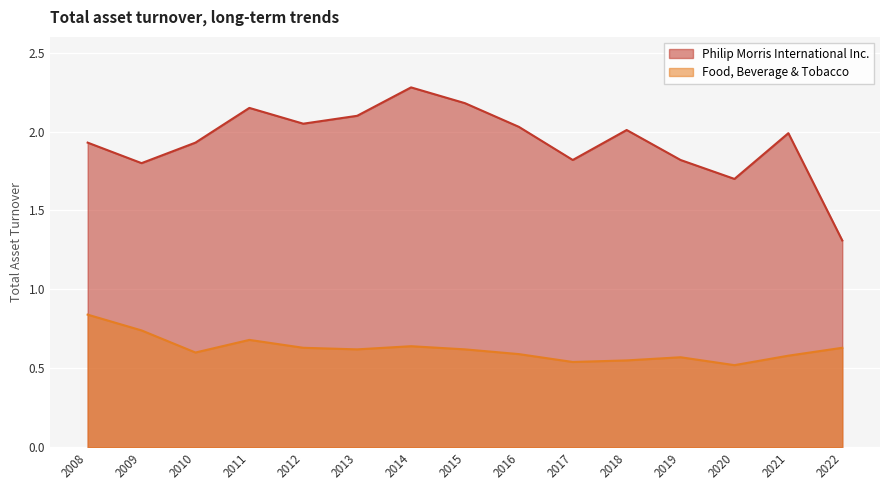

What is the sum of all Philip Morris International Inc. values?

29.1